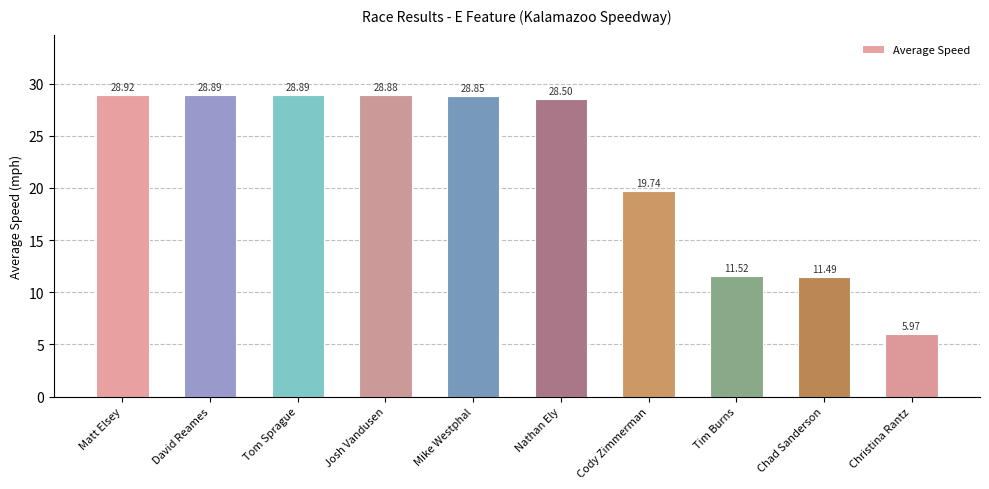

Which label corresponds to the largest value in the chart?

Matt Elsey